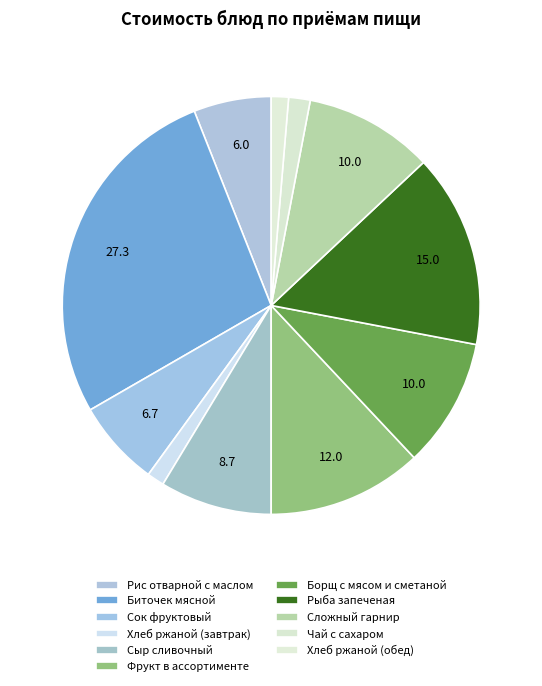

To the nearest percent, what portion does Сыр сливочный represent?

9%